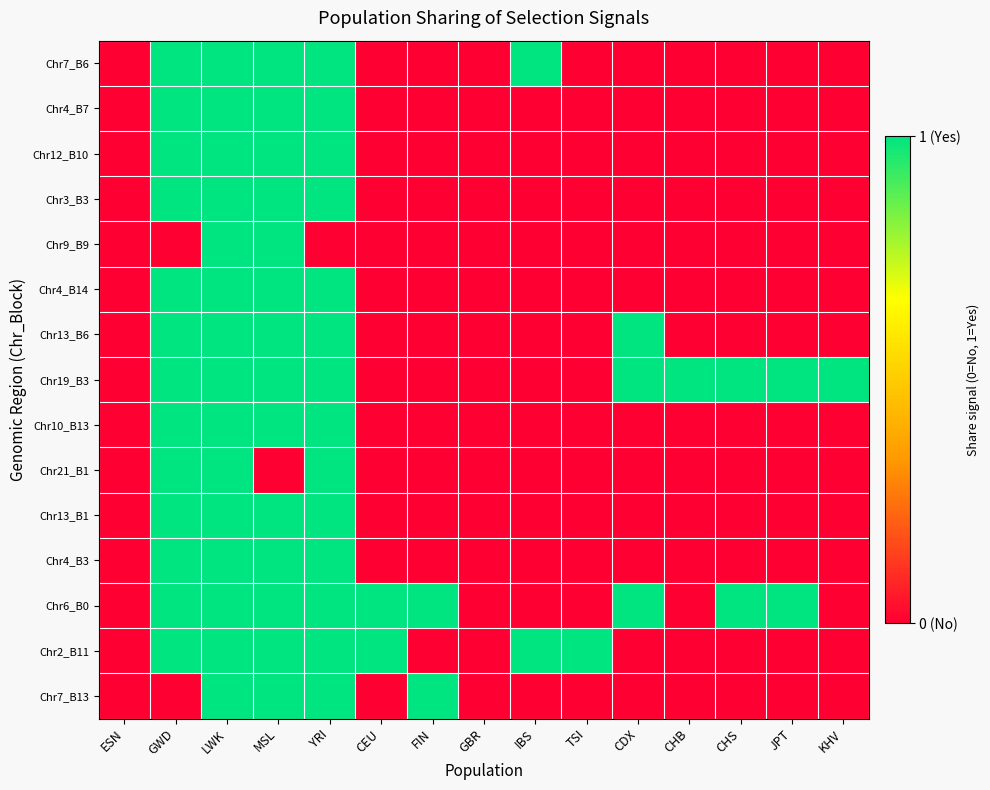

At how many categories does at least one series exceed 0?

13